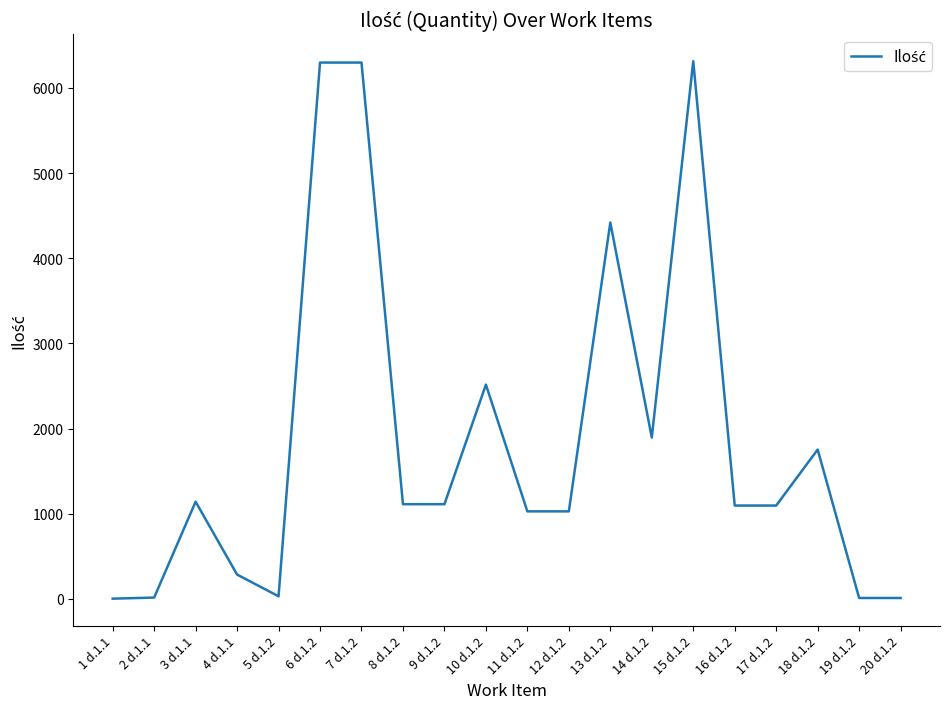

Is it true that the value at 17 d.1.2 is 1944.4?

False